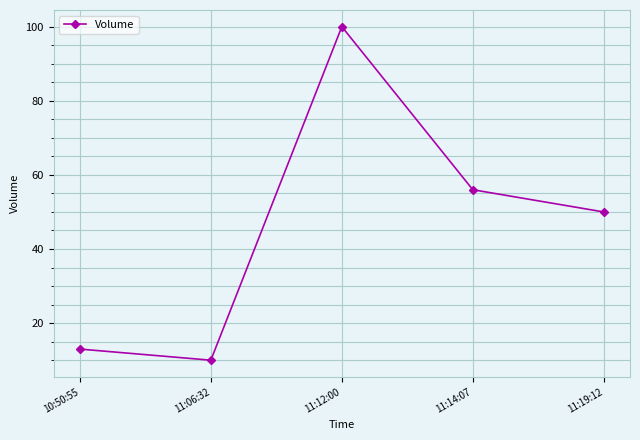

How many data points does each series have?

5